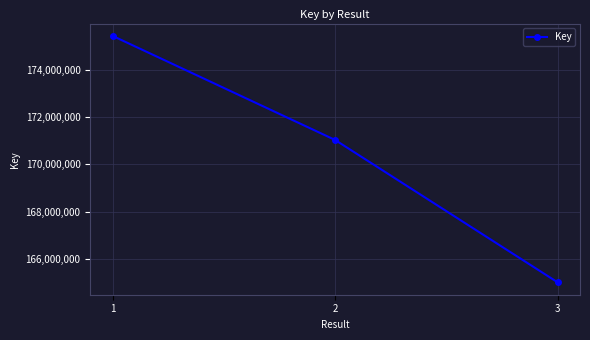

At which label is the value closest to 170223428?

2